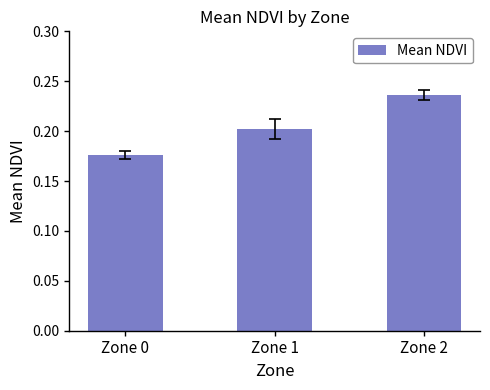

Which category has the highest value across all series?

Zone 2